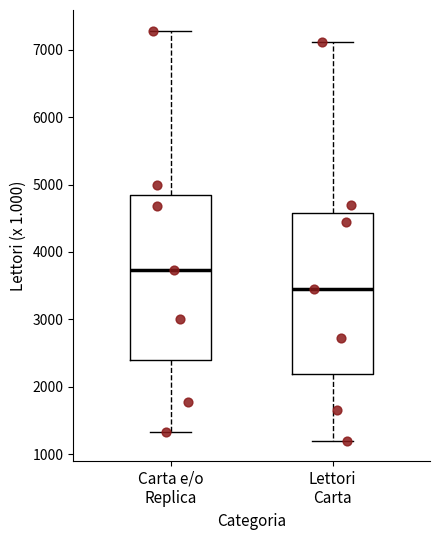

Where is the upper edge of the box for Lettori Carta on the y-axis? The values are not printed on the chart, so give them approximately, as read against the axis.

4600